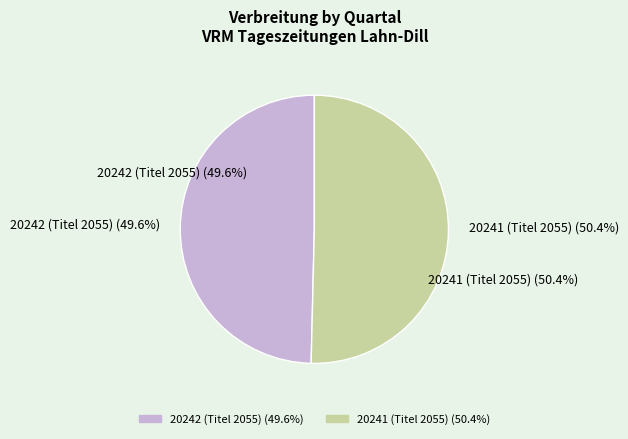

Combined, what portion of the pie is 20242 (Titel 2055) and 20241 (Titel 2055)?

100.0%